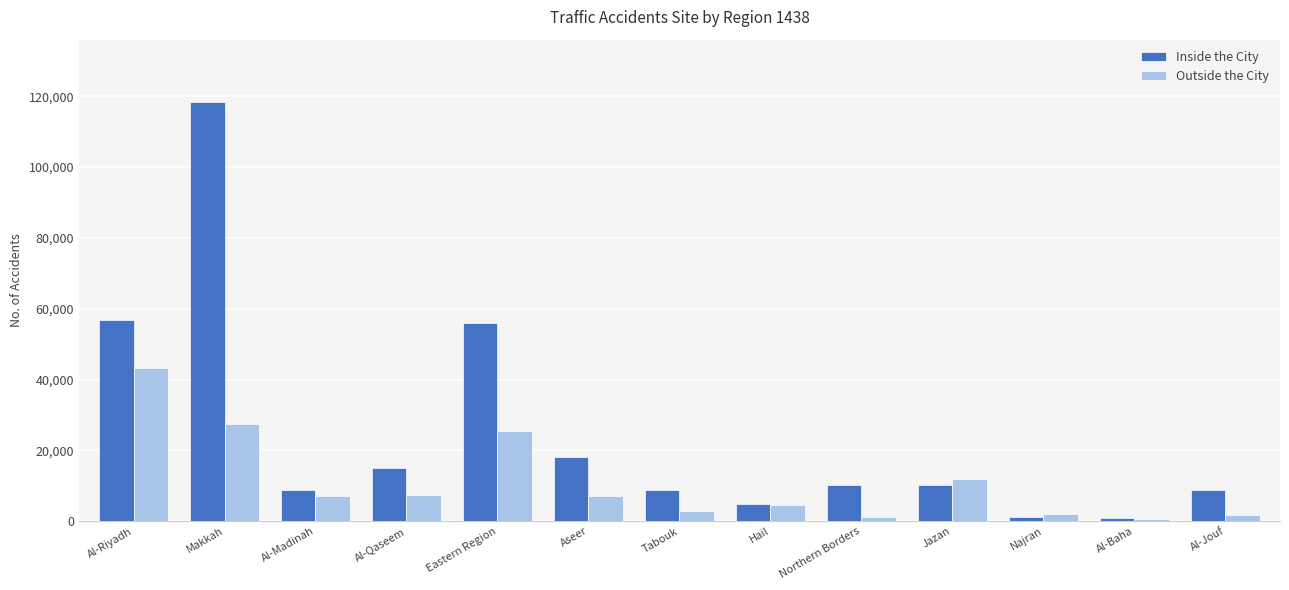

At which category is the sum across all series the highest?

Makkah